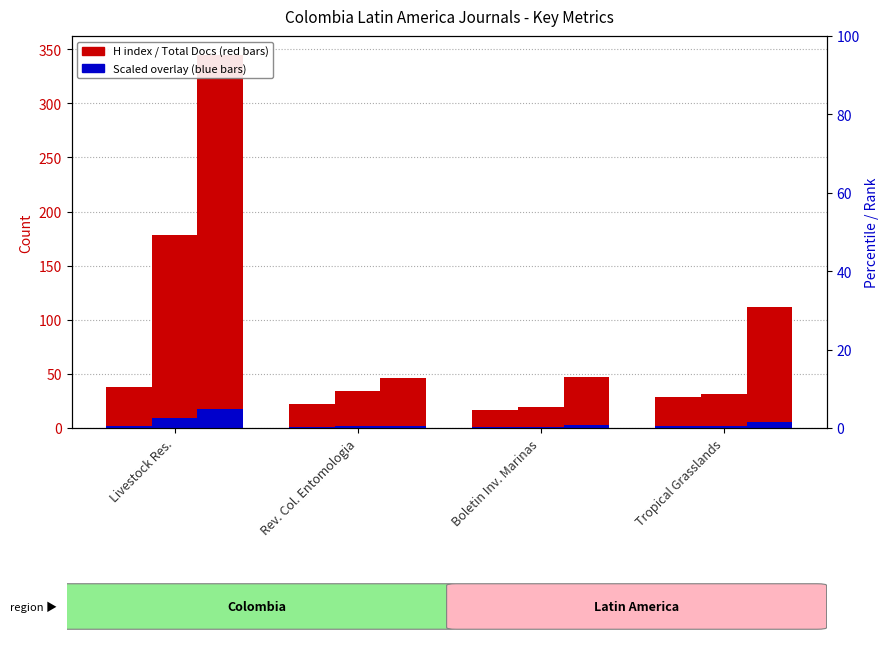

Reading left to right, transcribe all the data shown in this chart.

H index: 38.0	22.0	17.0	29.0
Total Docs. (2006) (scaled): 1.9	1.1	0.9	1.5
Total Docs. (2006): 178.0	34.0	19.0	31.0
Total Docs. (3years): 345.0	46.0	47.0	112.0